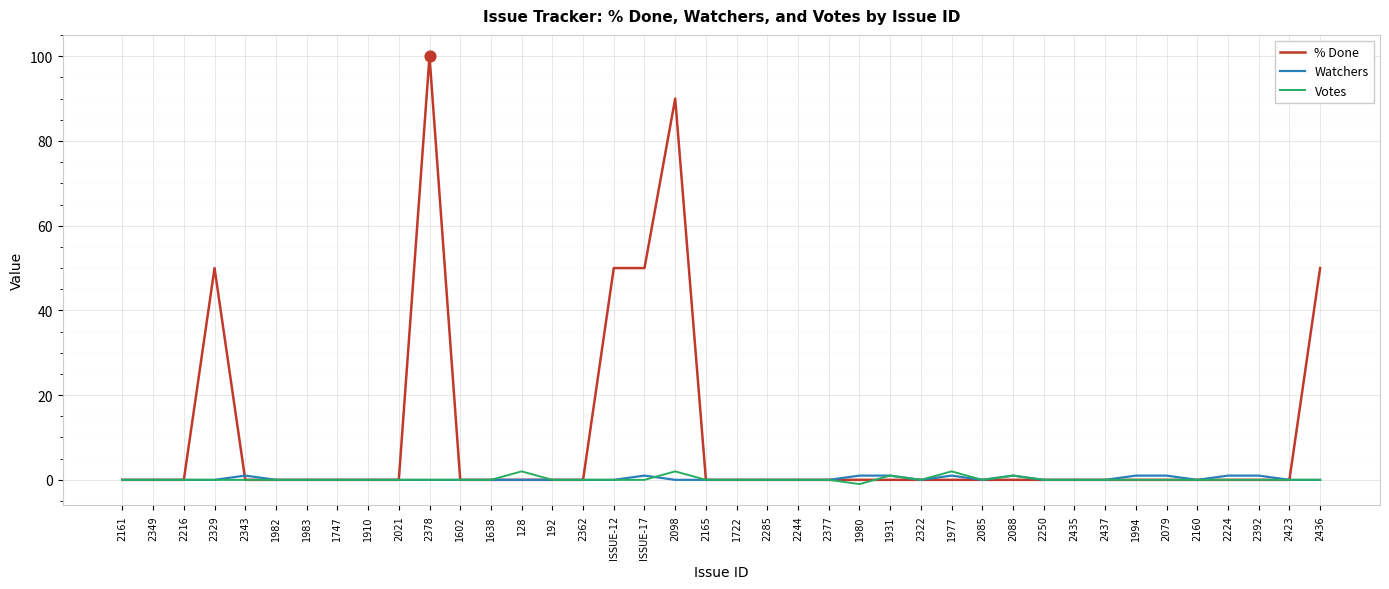

Which series has the largest range (max minus min)?

% Done